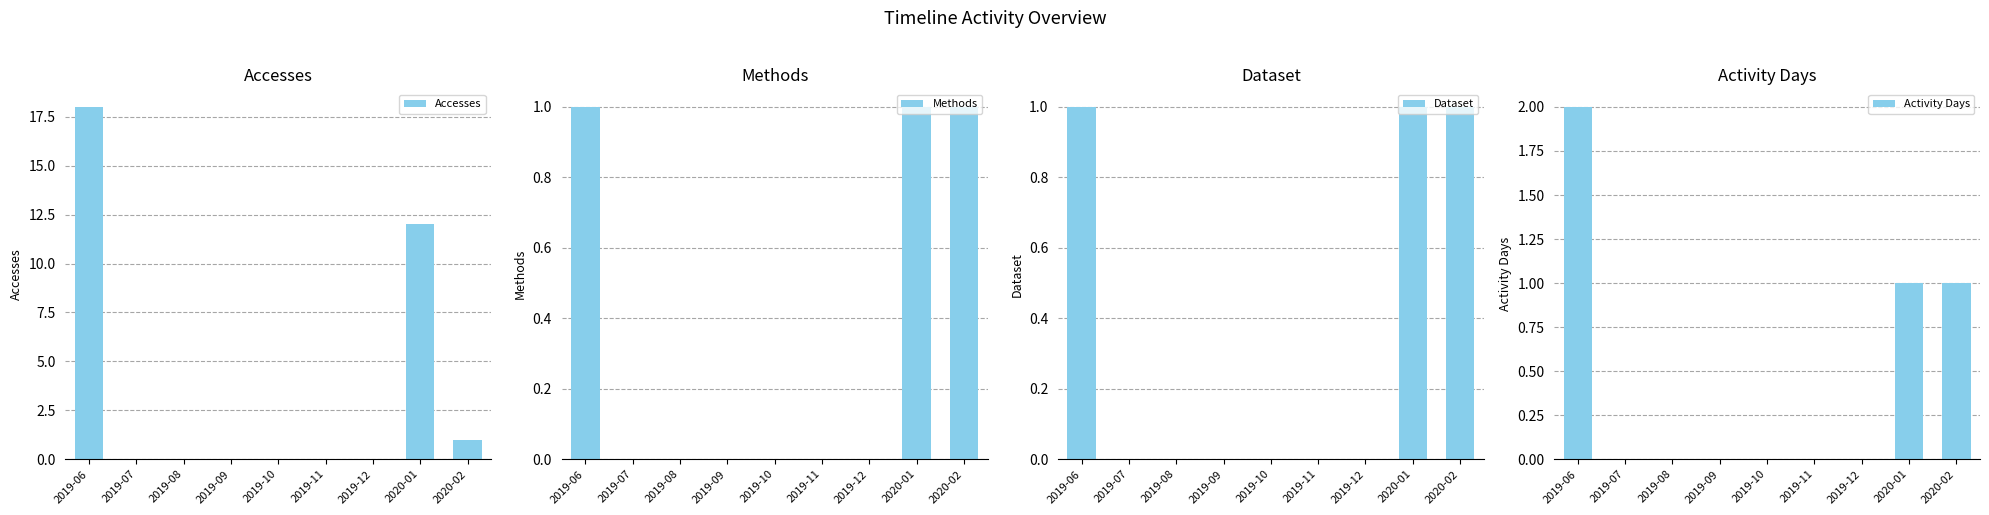

How many values in the Methods series exceed 0?

3